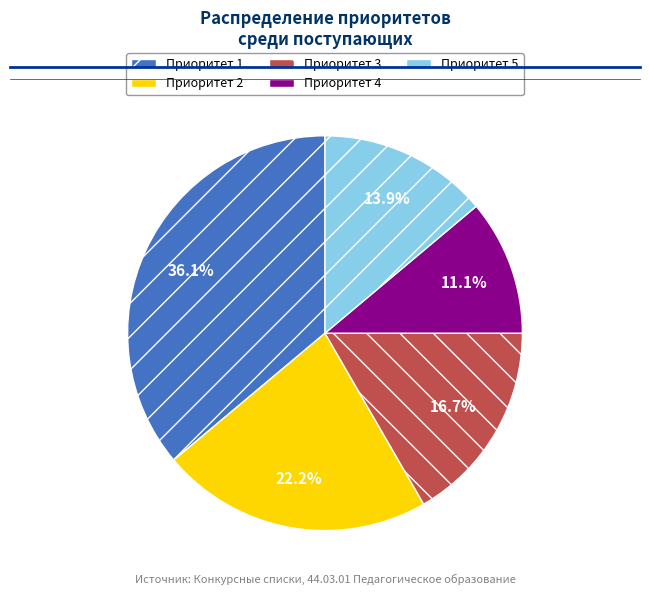

Count the number of slices in the pie.

5